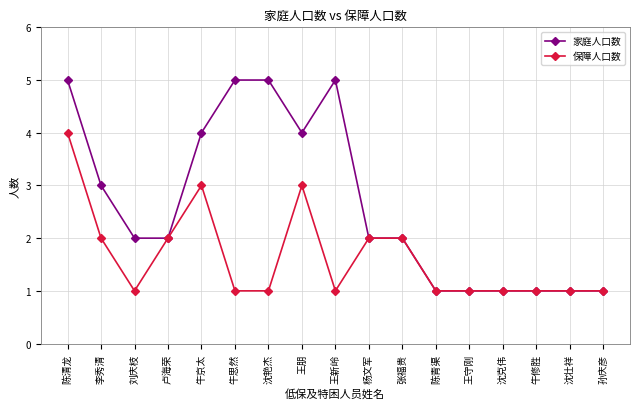

What is the highest value of the 家庭人口数 series?

5